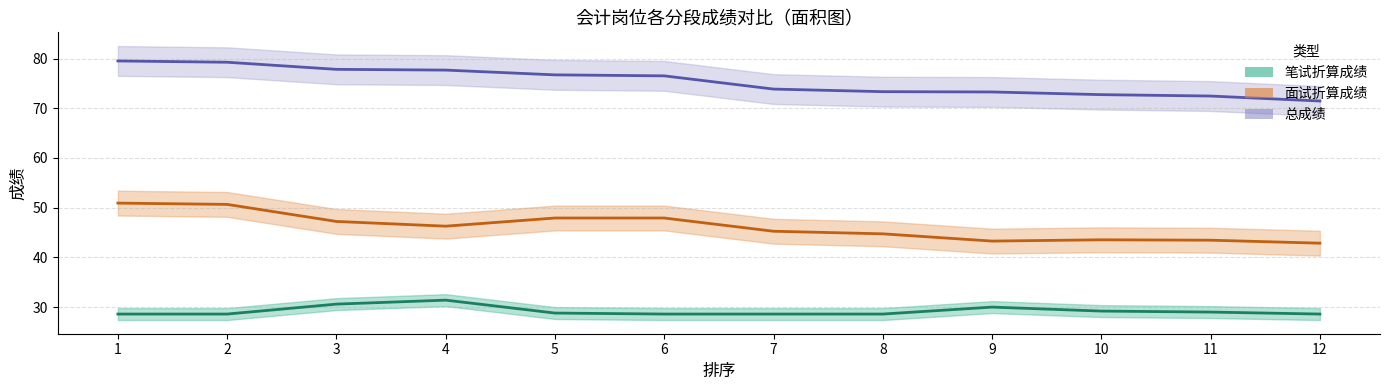

What is the difference between the second highest and second lowest values in the 笔试折算成绩 series?

2.0